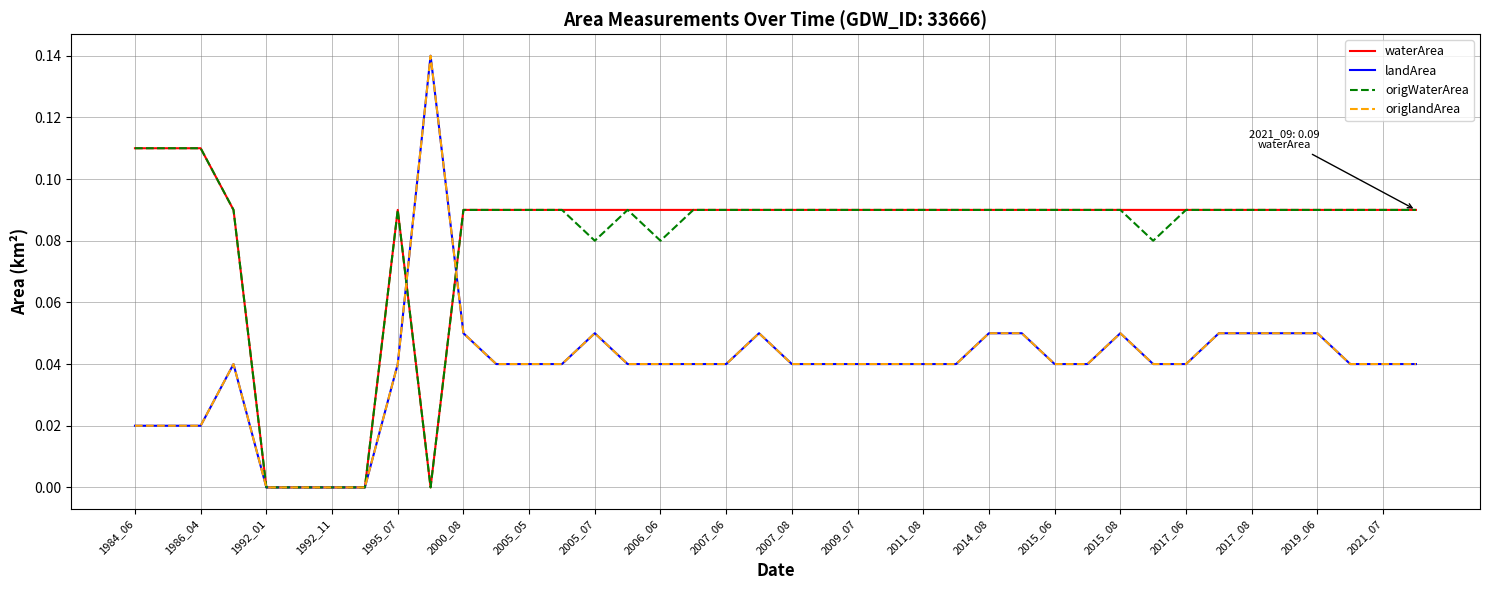

Count the origWaterArea values in the range 0 to 1.

40